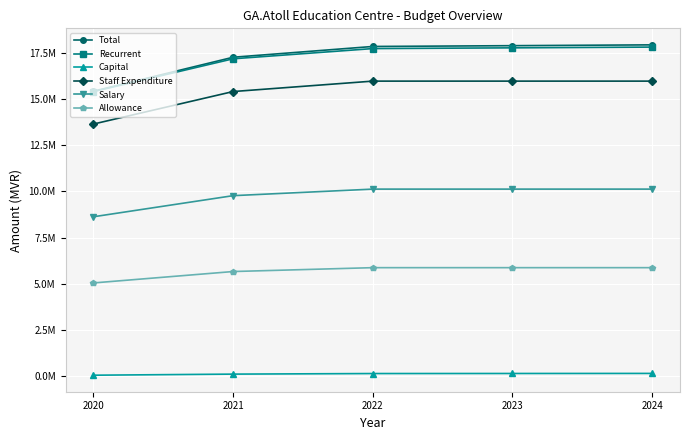

The value of Capital at 2022 is 114600. True or false?

True